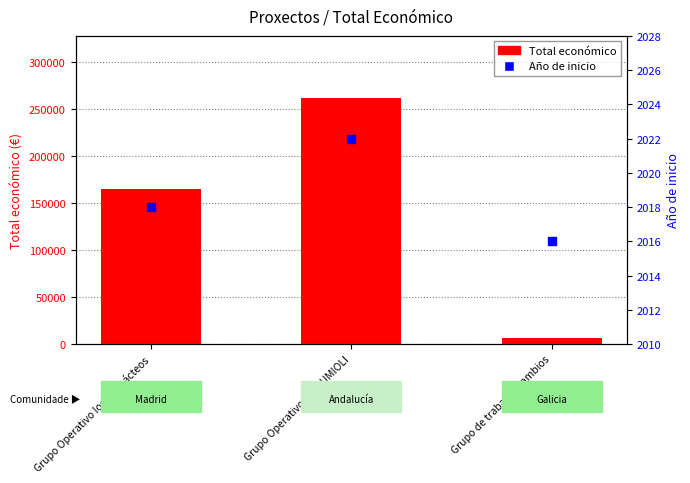

Which series has the widest spread of Y values?

Total económico